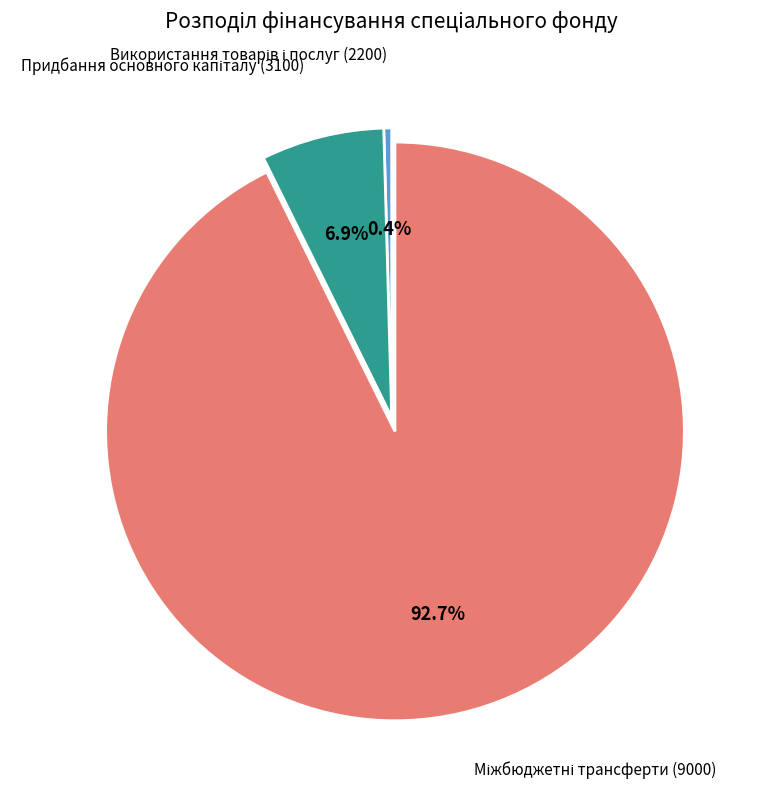

Does any single category account for the majority?

Yes